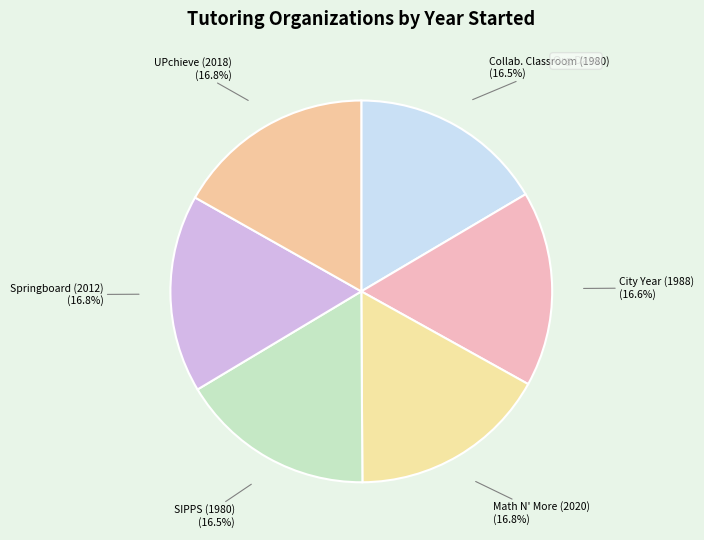

How many segments does this pie chart have?

6